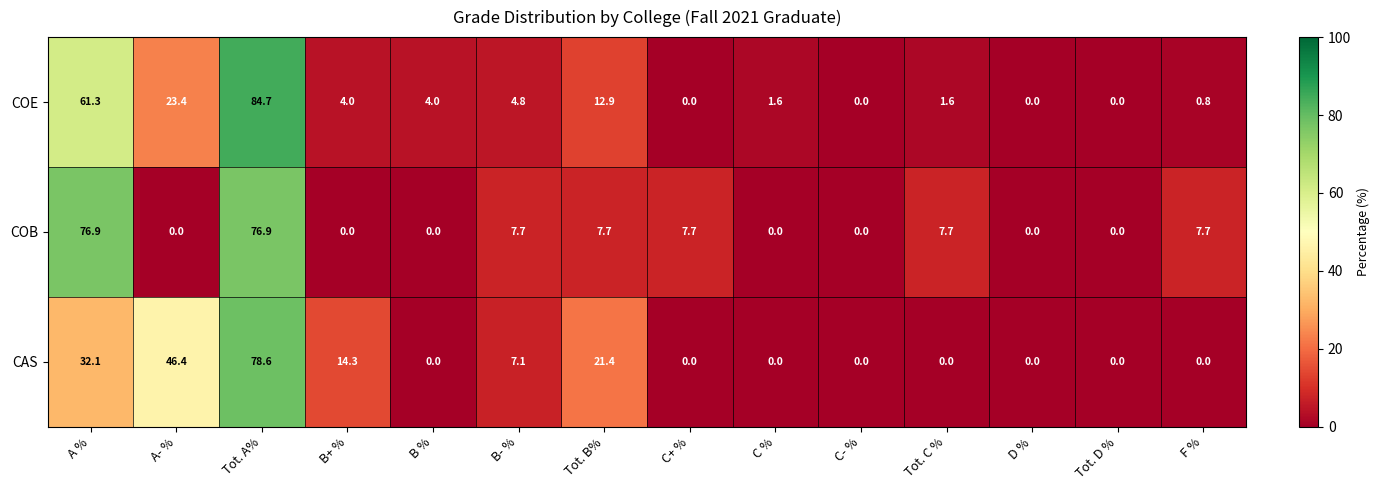

Count the number of categories in the chart.

14